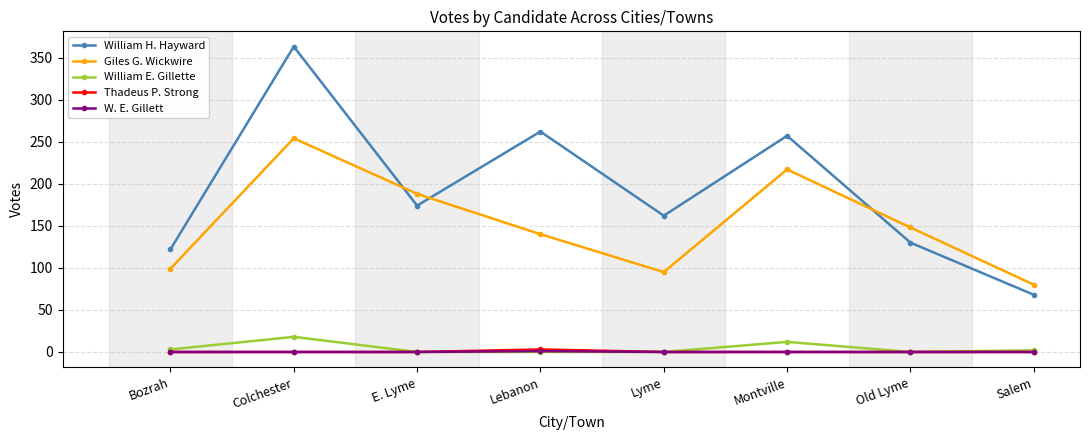

What is the label of the 2nd point from the right?

Old Lyme